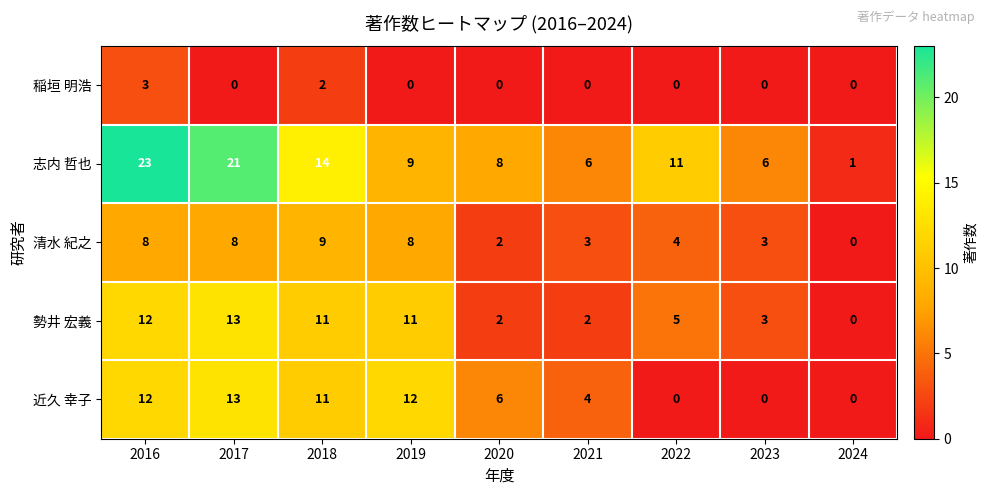

Is it true that 近久 幸子 equals 0 at 2024?

True